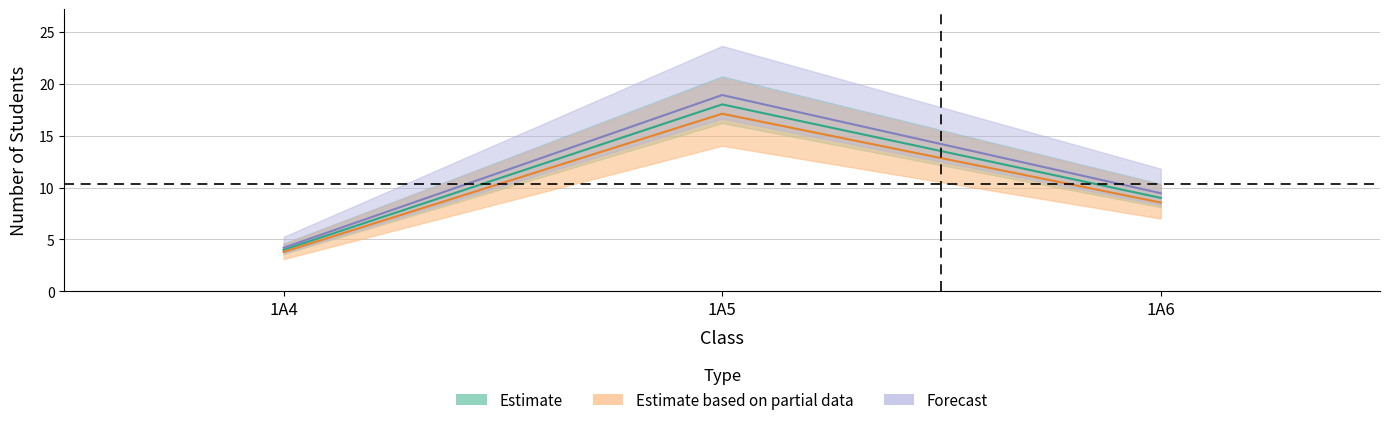

What is the value of the 1A4_count point at the 1st from the left?

4